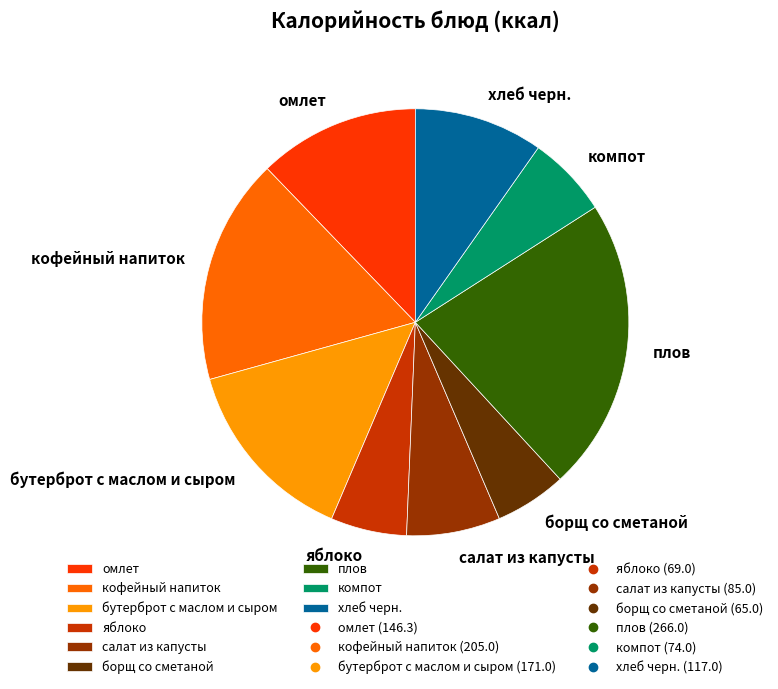

Does компот account for over 50% of the chart?

No